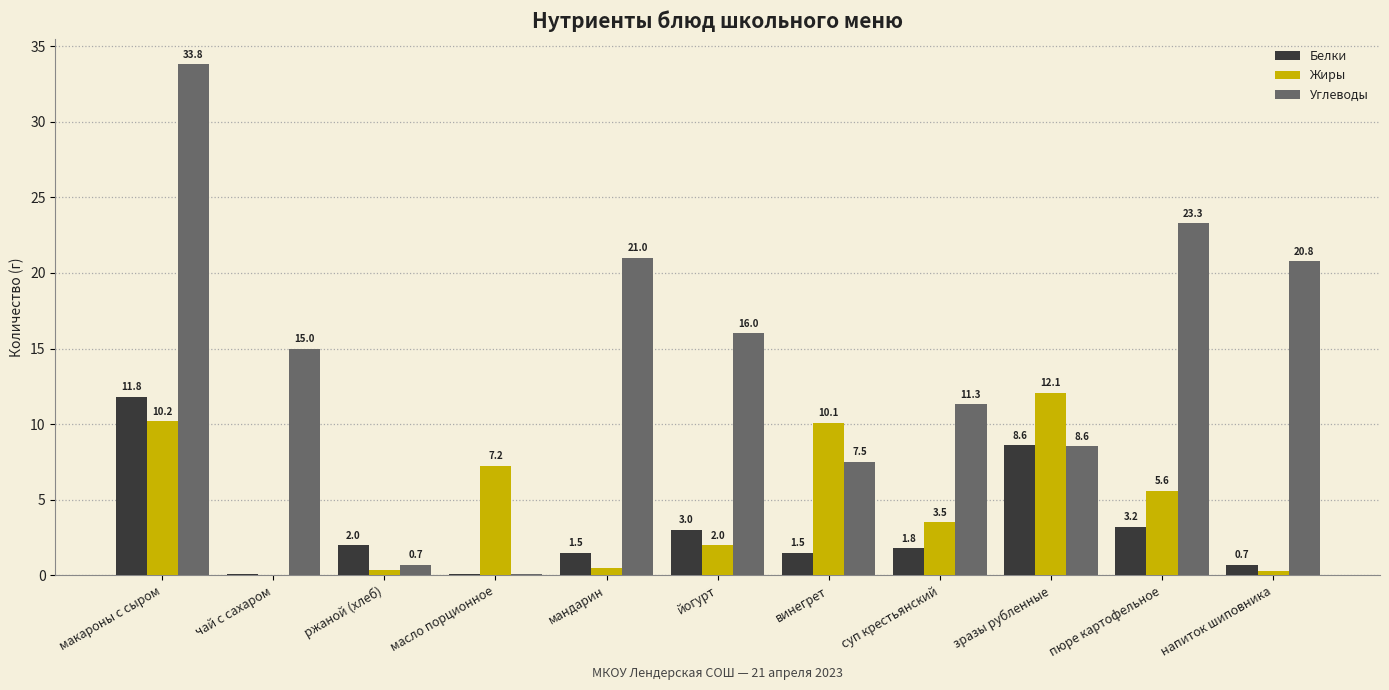

What are all the series names shown in the legend?

Белки, Жиры, Углеводы